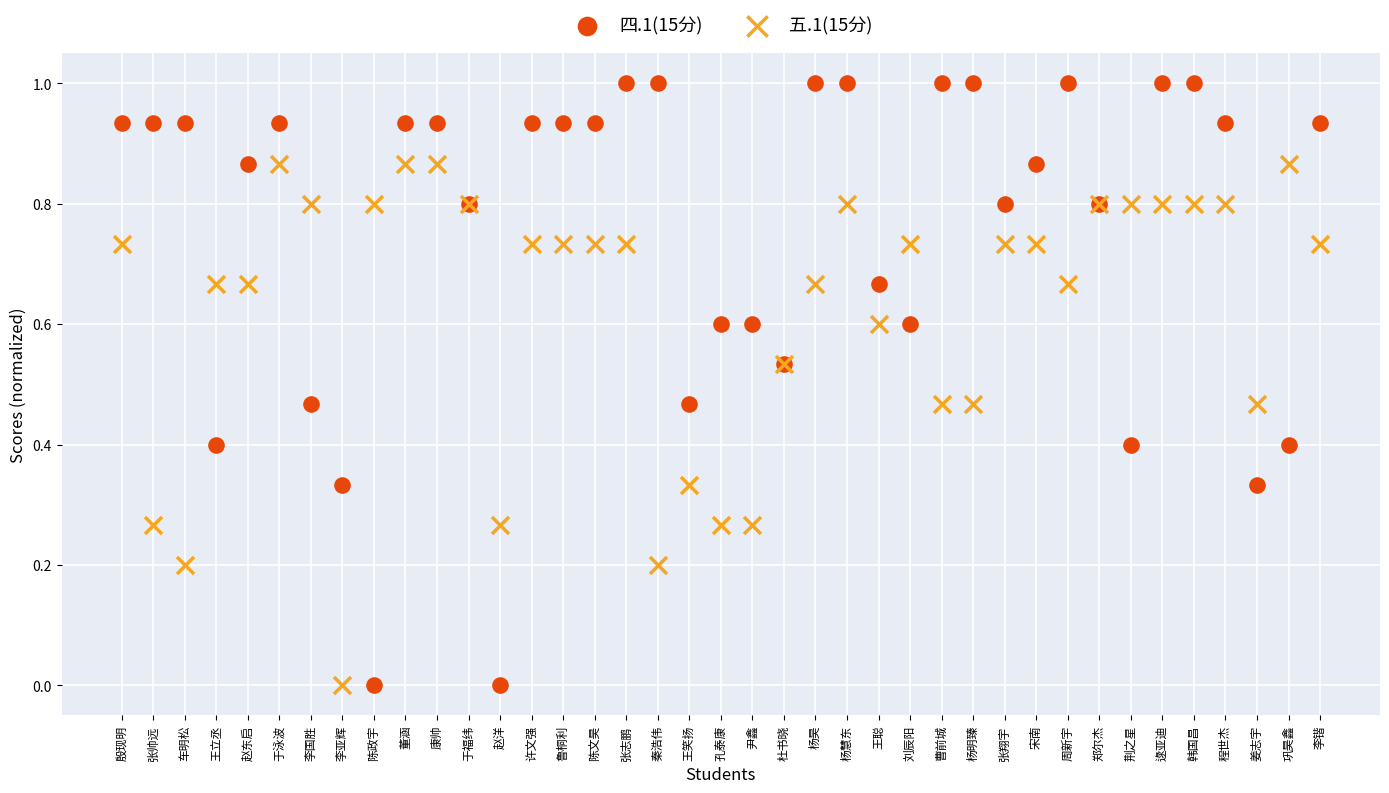

What are all the series names shown in the legend?

四.1(15分), 五.1(15分)